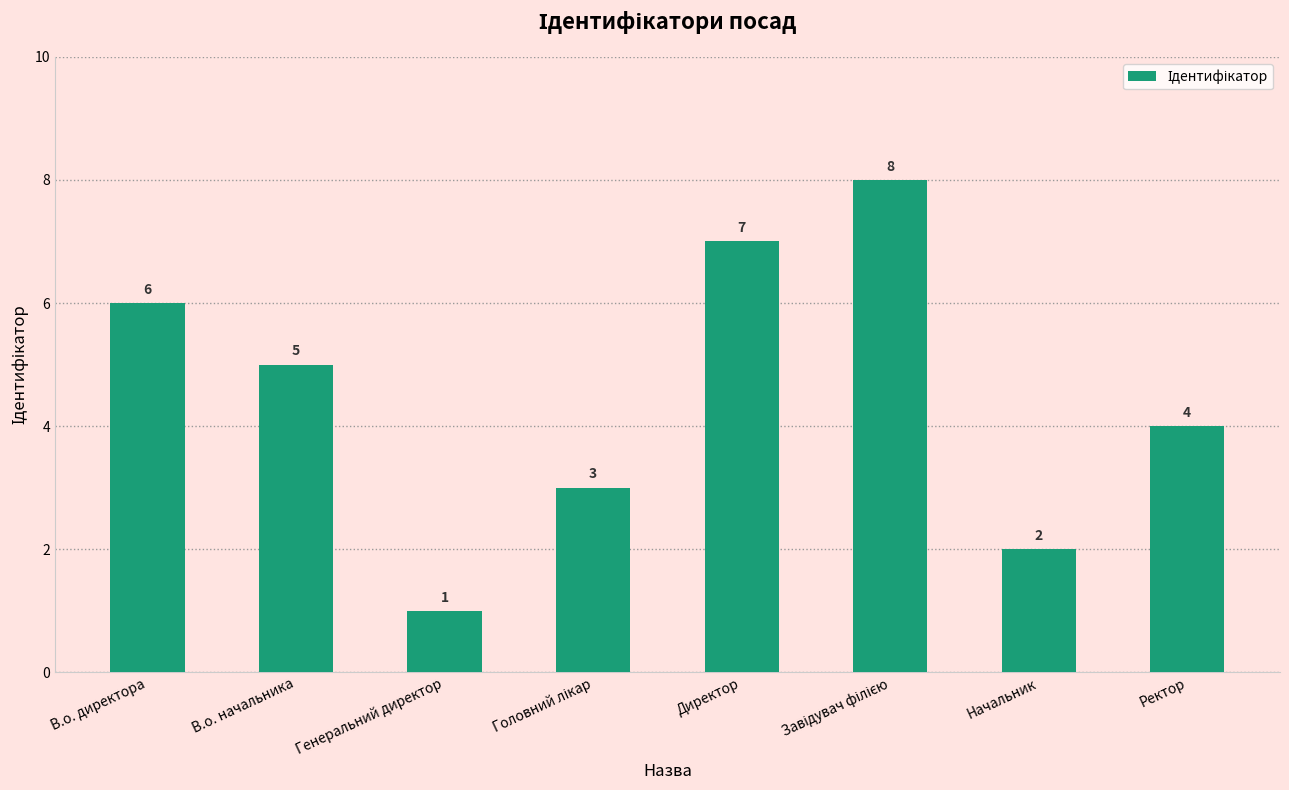

What is the ratio of the value at Начальник to the value at В.о. директора?

0.3